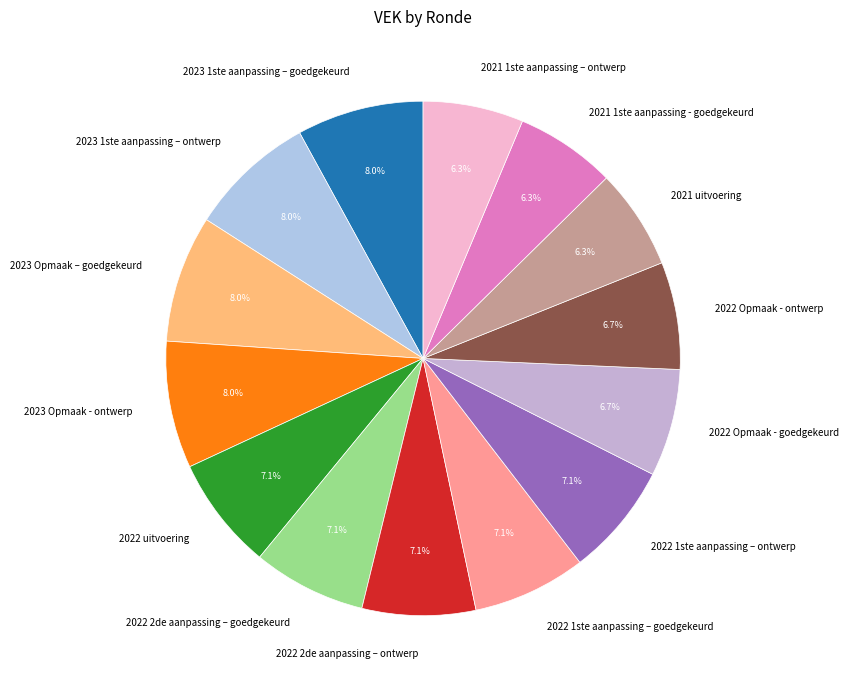

Does any single category account for the majority?

No